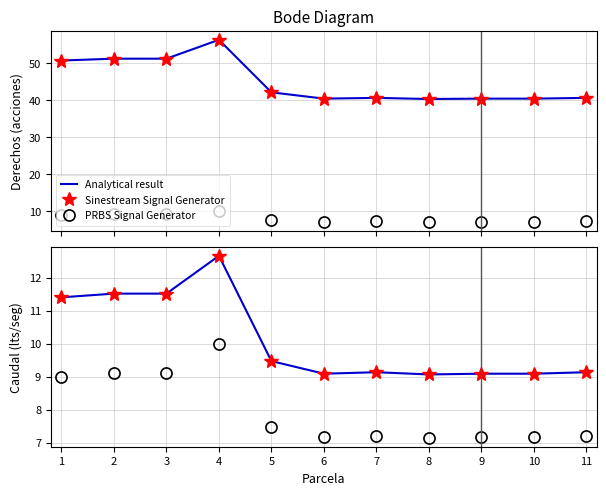

Which series has the largest range (max minus min)?

Analytical result